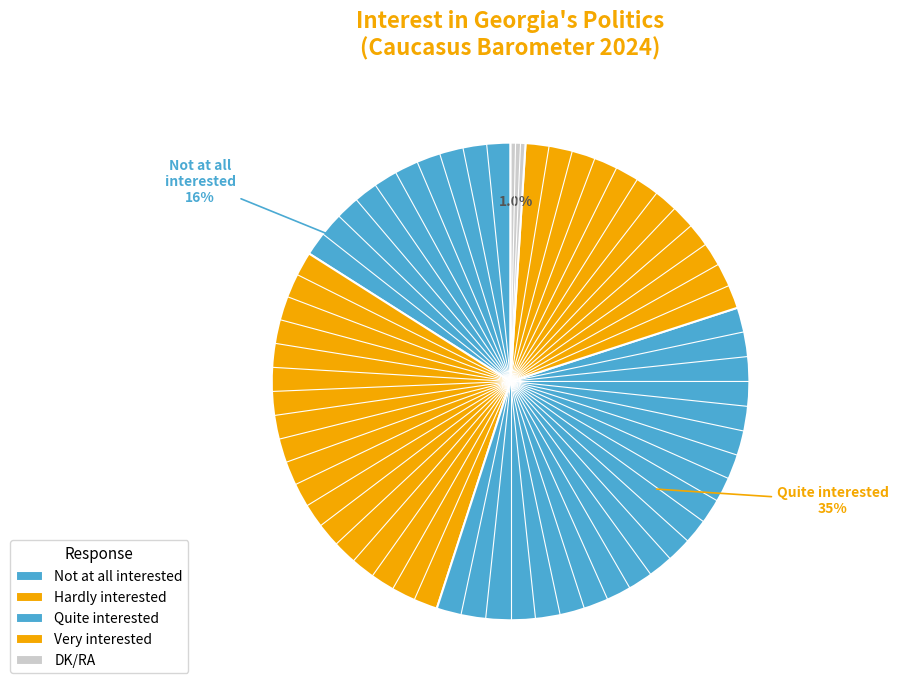

Is it true that Not at all interested is 22% of the pie?

False